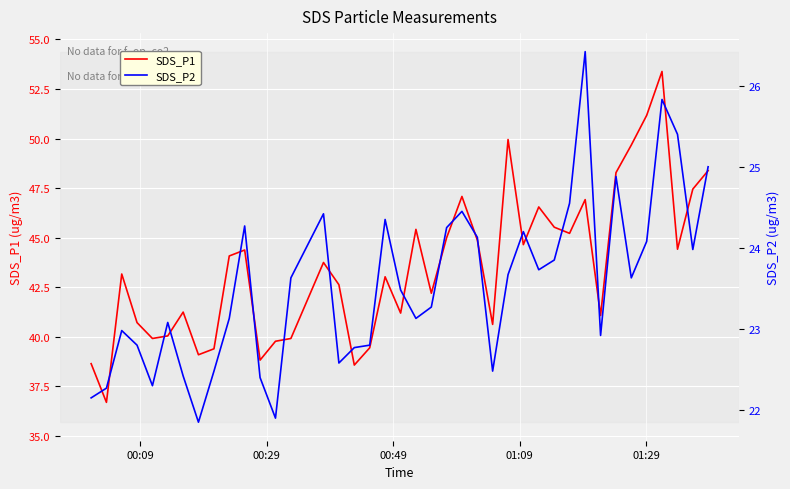

What is the sum of all SDS_P2 values?

941.9